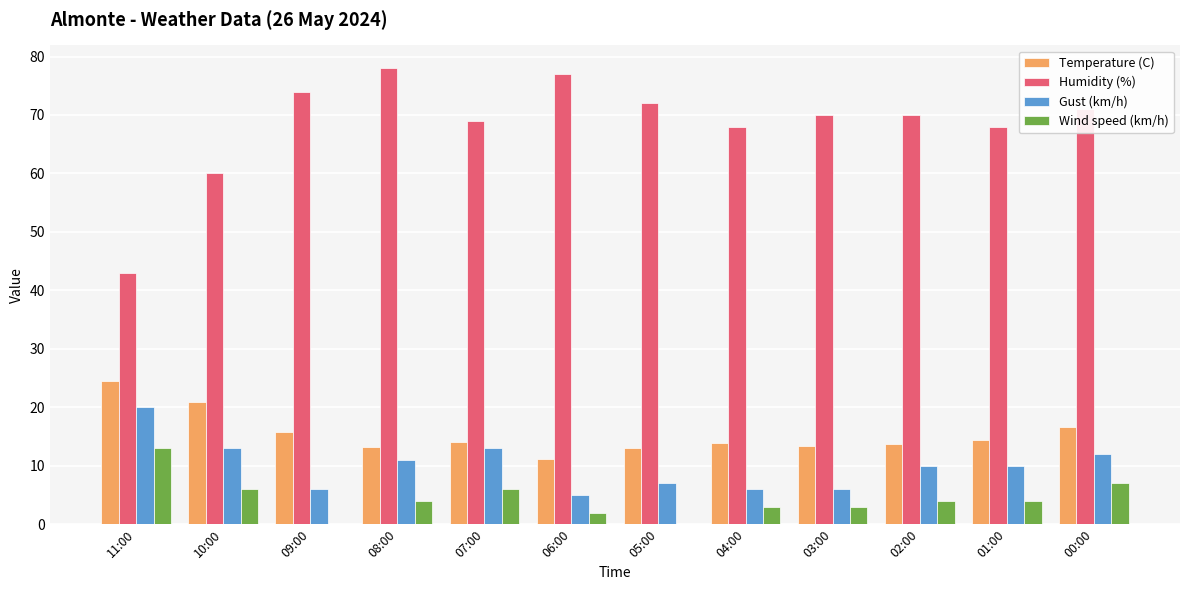

True or false: Gust (km/h) has a value of 20.0 at 11:00.

True